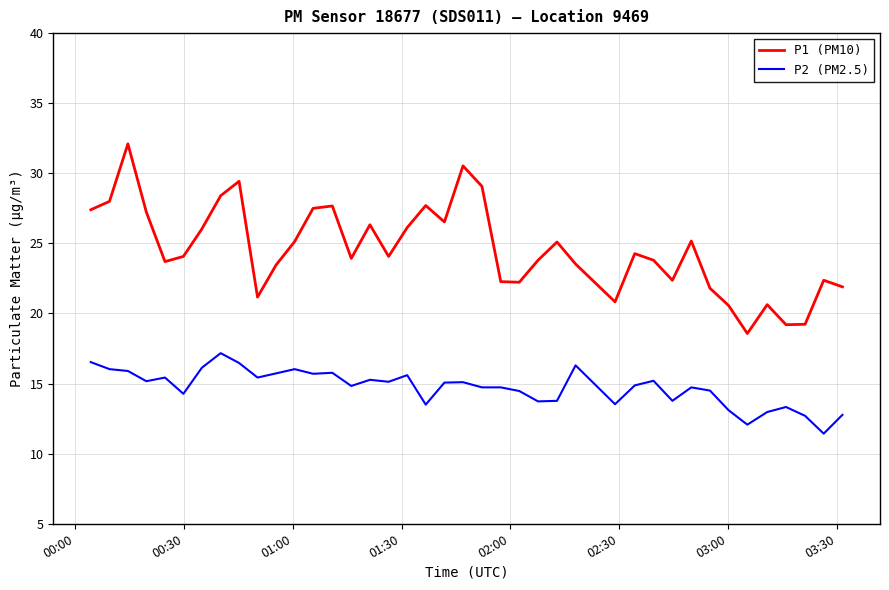

What is the difference between the maximum and minimum values in the P1 (PM10) series?

13.5